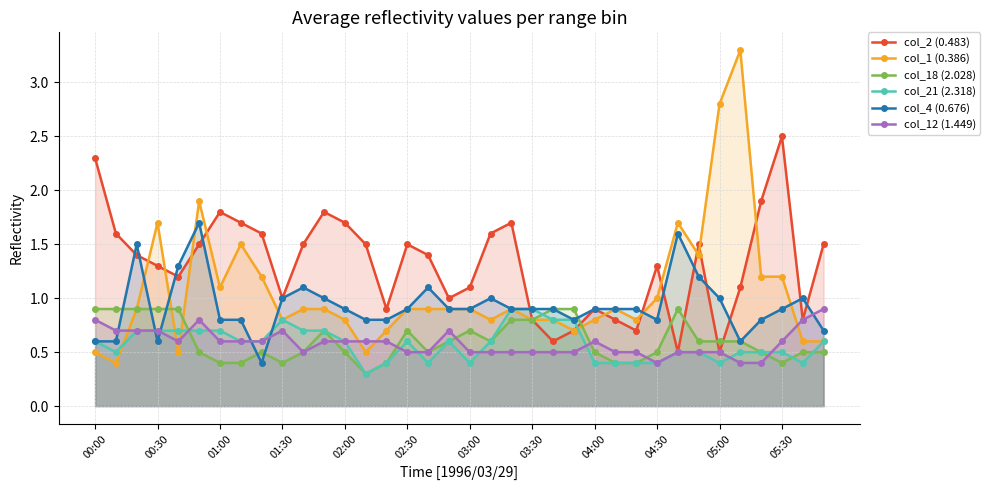

Where is col_1 (0.386) nearest to the value 1?

04:30